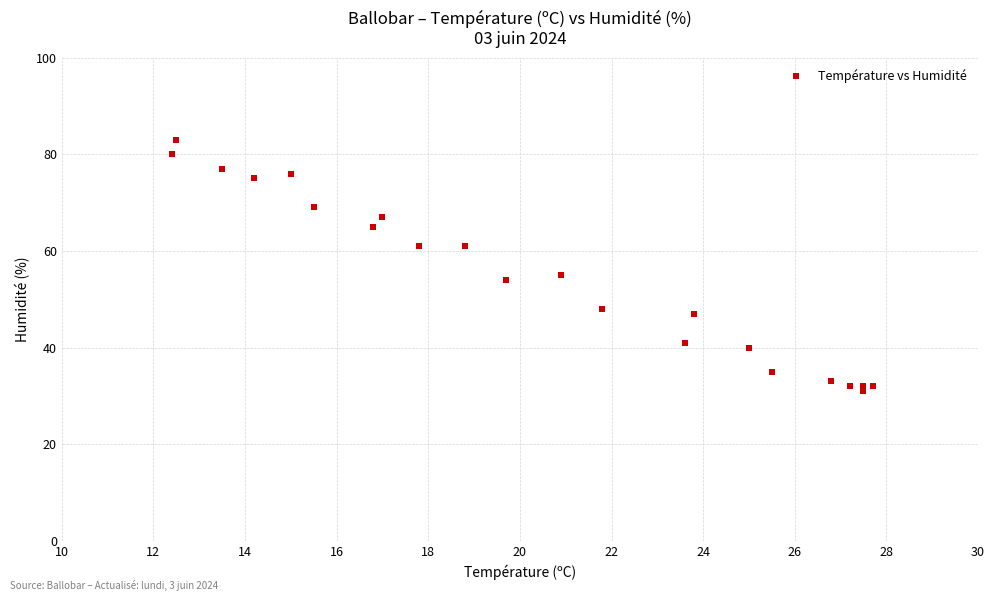

What Y value in the scatter plot is closest to 57?

55